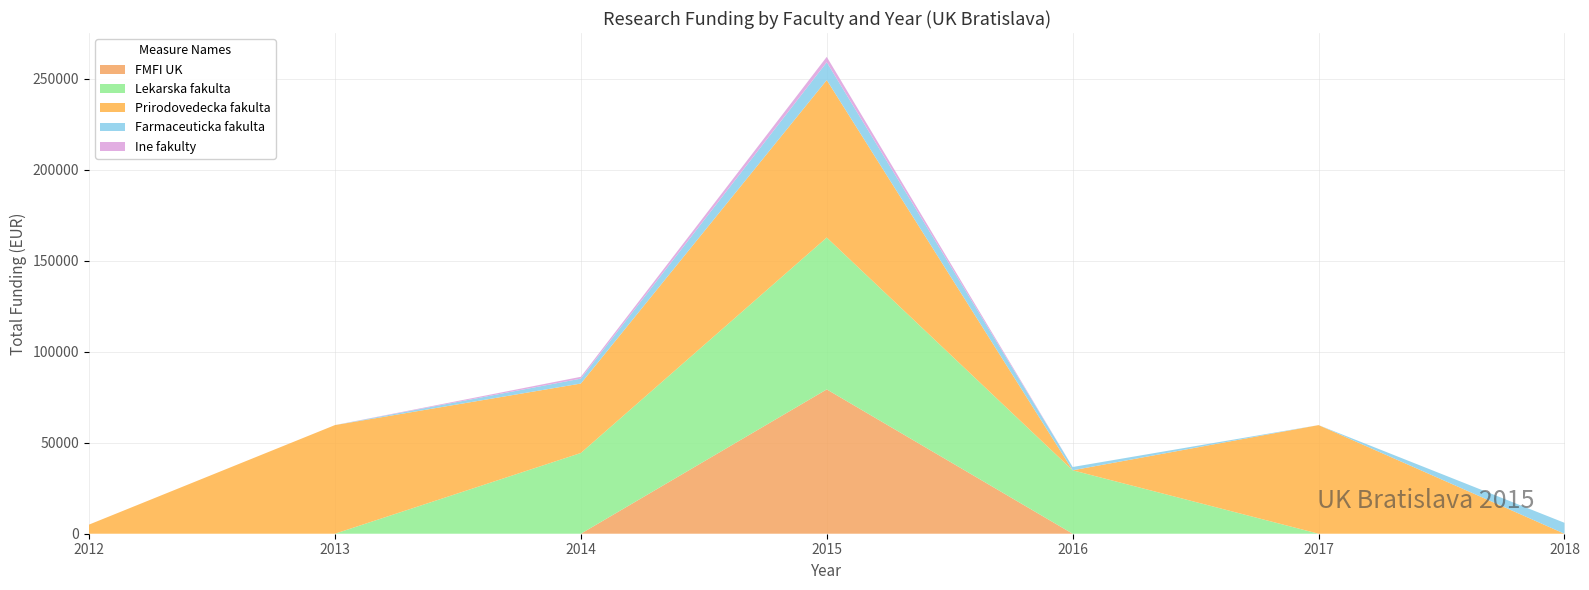

What is the maximum value for FMFI UK?

79346